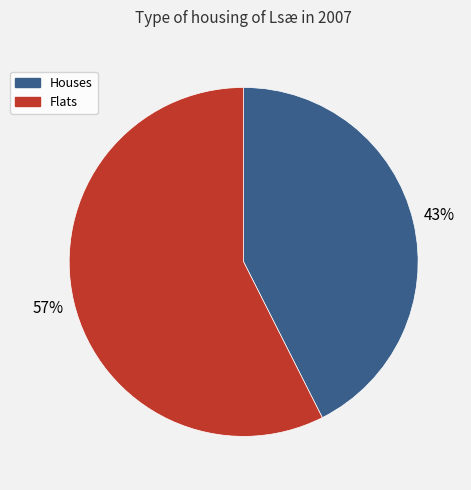

Do Flats and Houses together represent more than half of the pie?

Yes